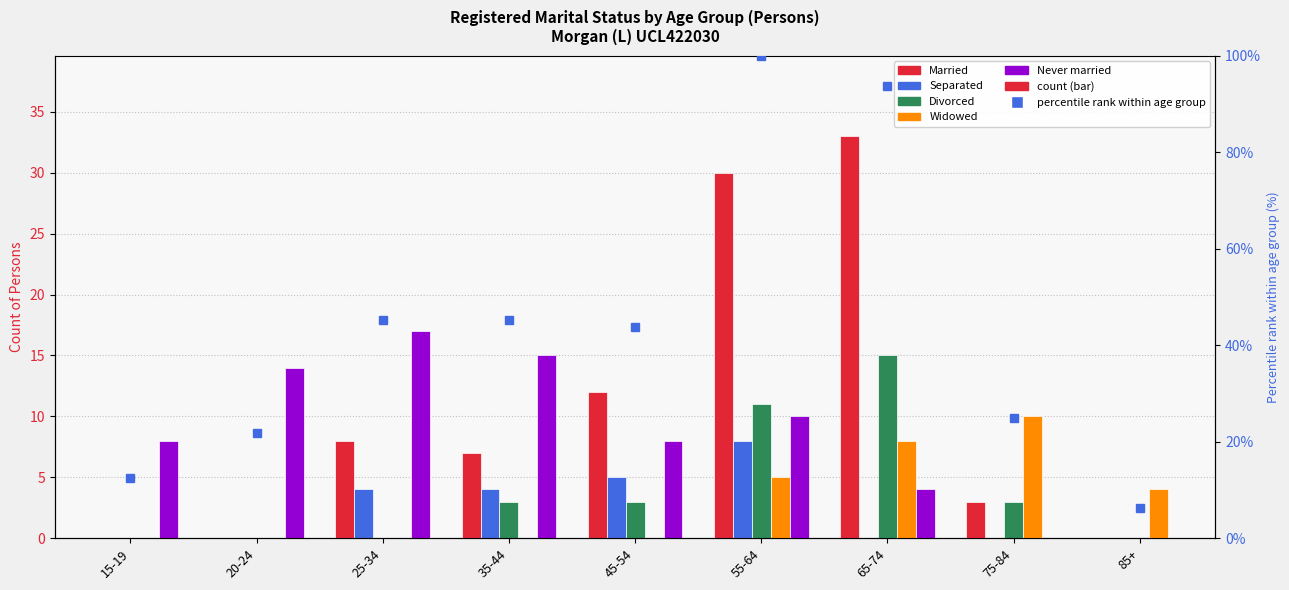

At how many categories does at least one series exceed 26?

2